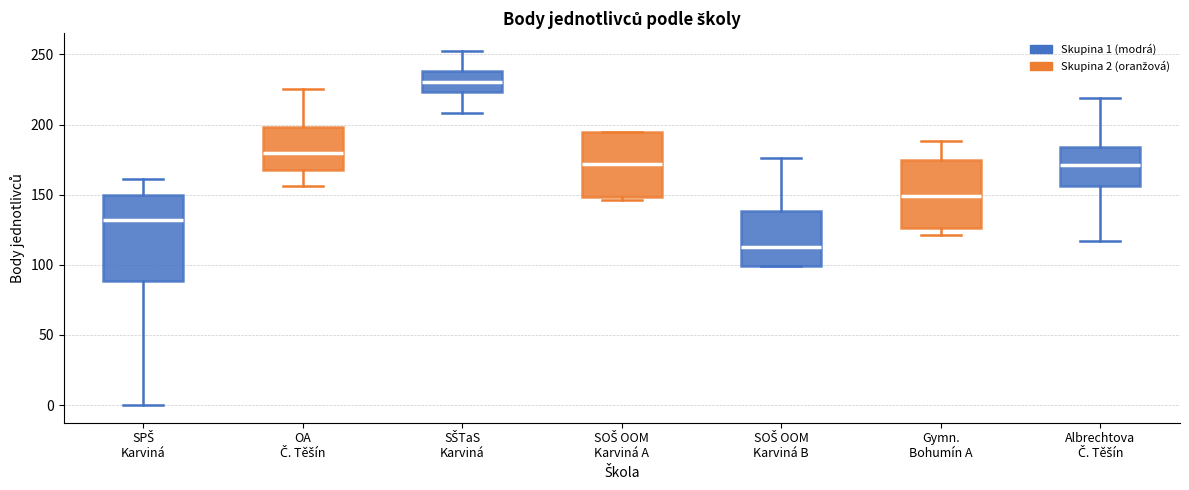

Which box's median line is the lowest?

SOŠ OOM Karviná B